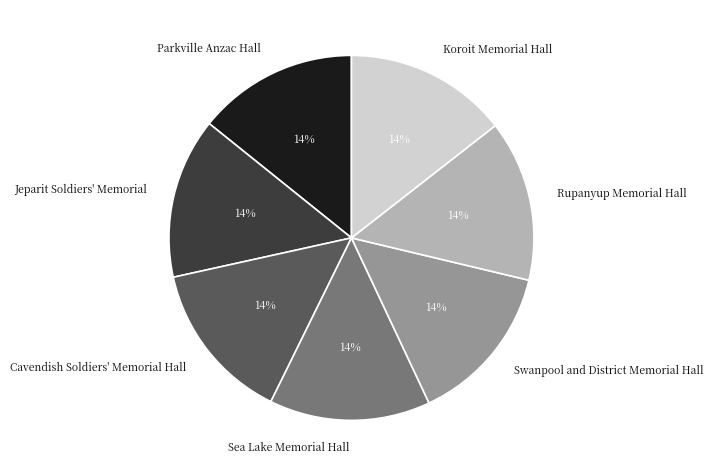

Is it true that Parkville Anzac Hall is 29% of the pie?

False